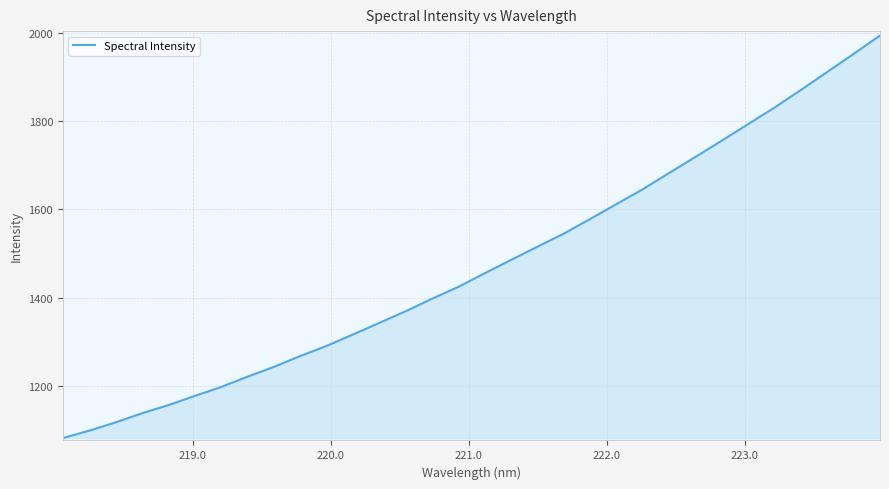

What is the smallest value displayed?

1082.2